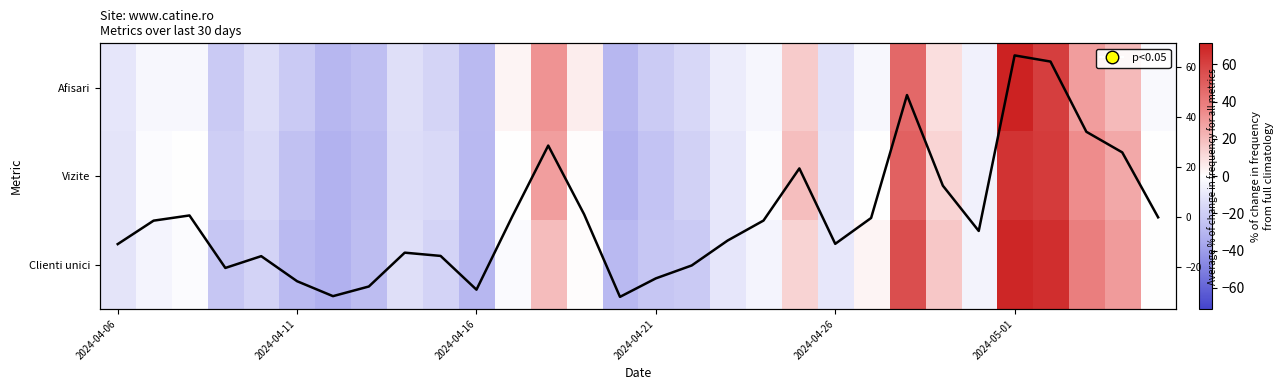

What is the minimum value for Vizite % change?

-32.1